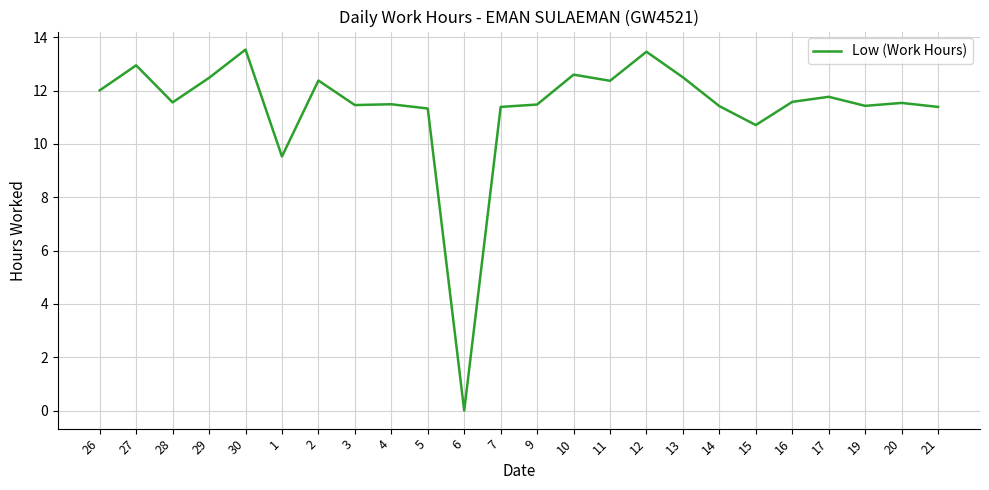

What is the ratio of the value at 11 to the value at 14?

1.1